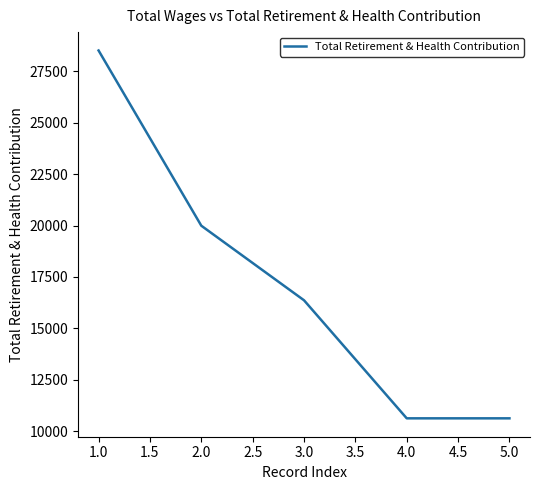

Reading left to right, transcribe all the data shown in this chart.

28504	19991	16367	10631	10631